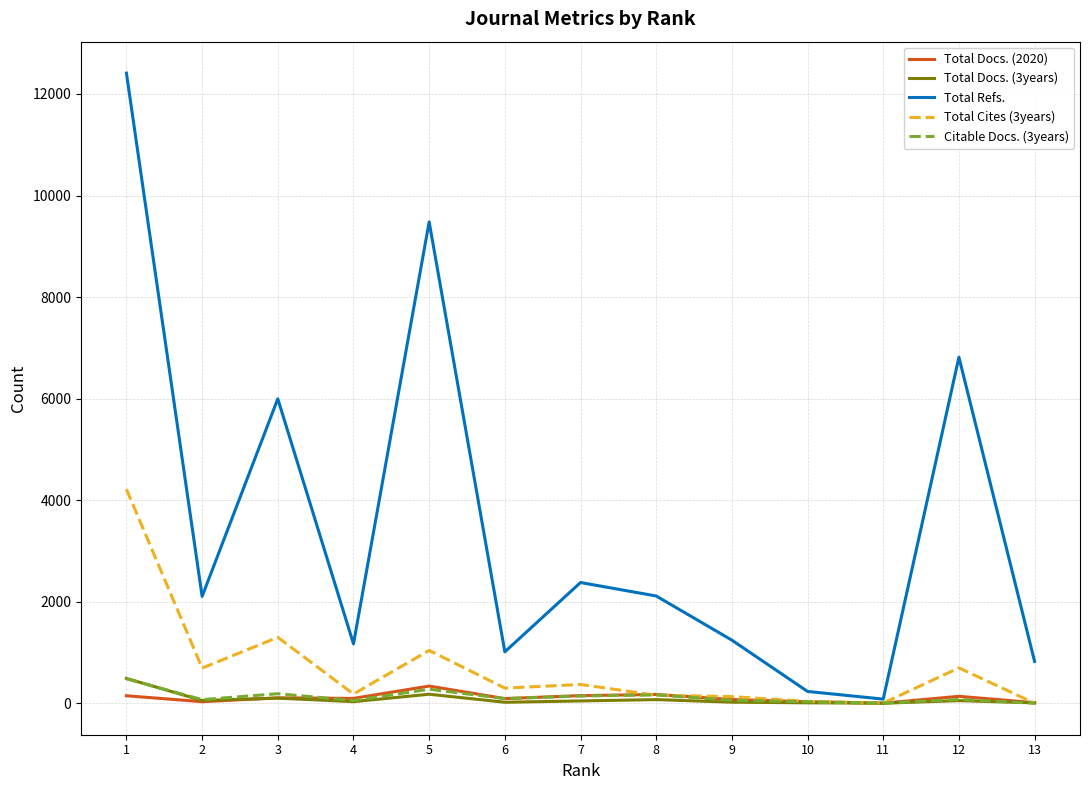

What is the maximum value shown in the chart?

12410